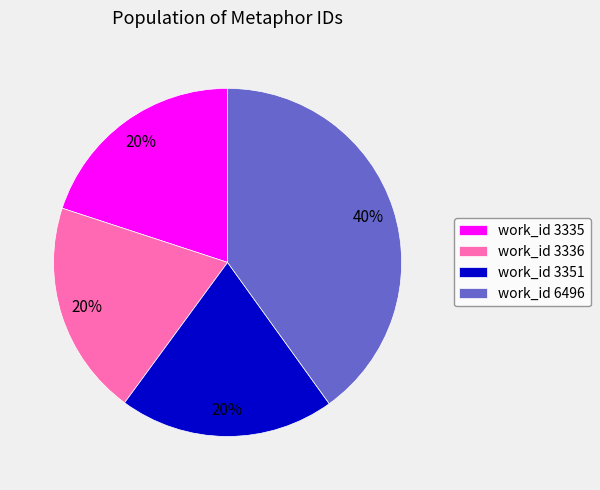

Is there any slice that represents more than half of the pie?

No